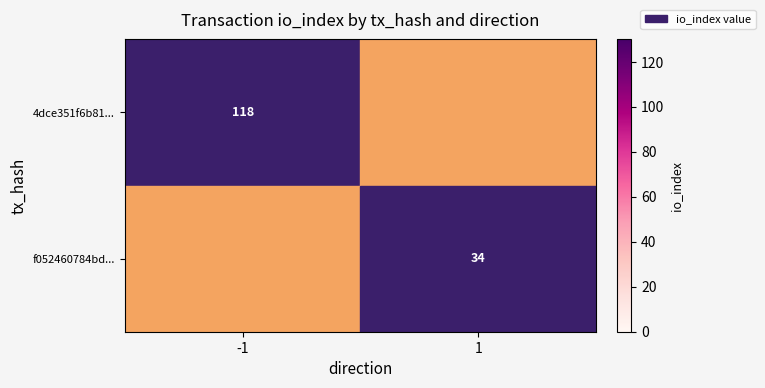

Is the value of 4dce351f6b81... at -1 greater than the value of f052460784bd... at 1?

Yes